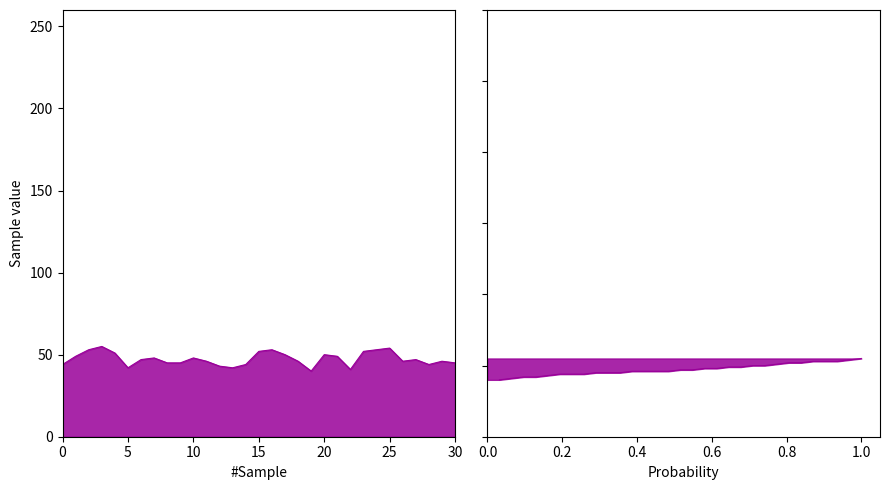

How many data points are less than 47?

15